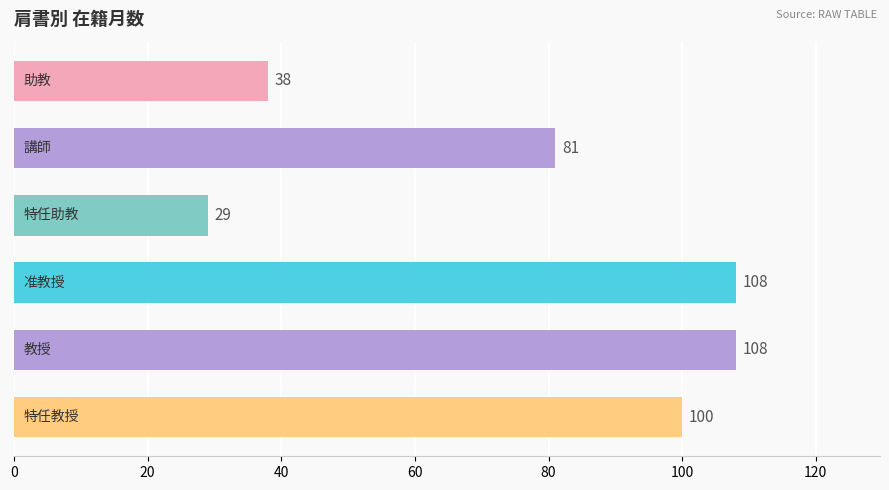

How many data points are less than 100?

3